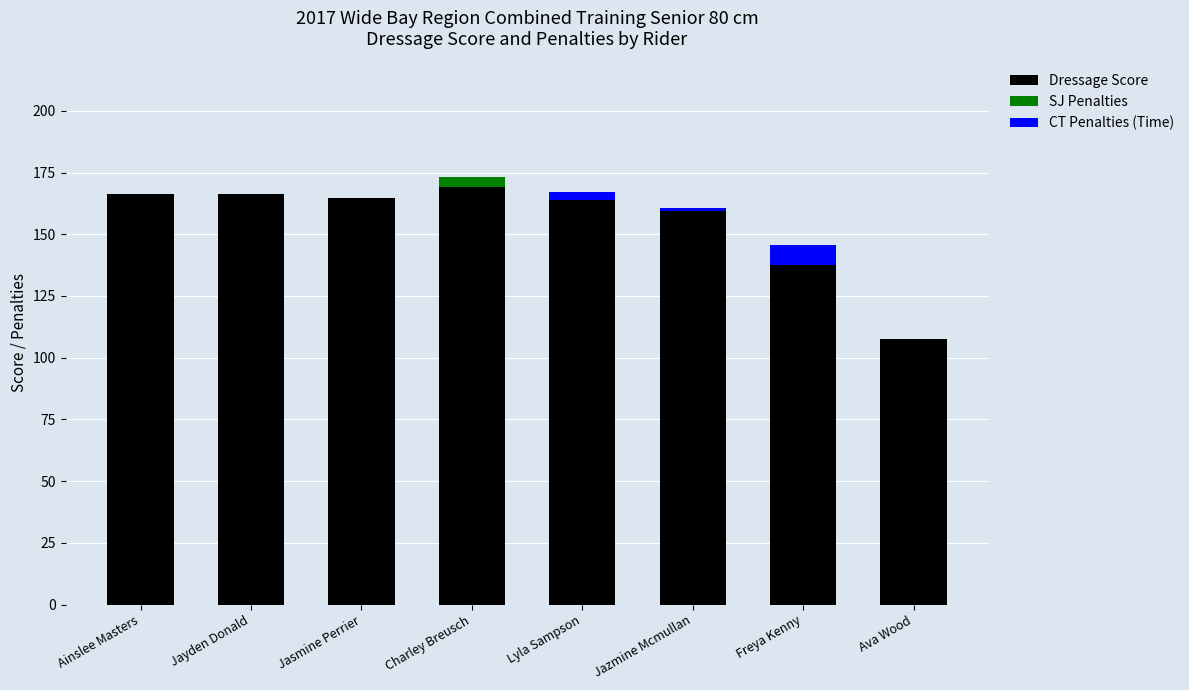

Does the chart contain stacked bars?

Yes